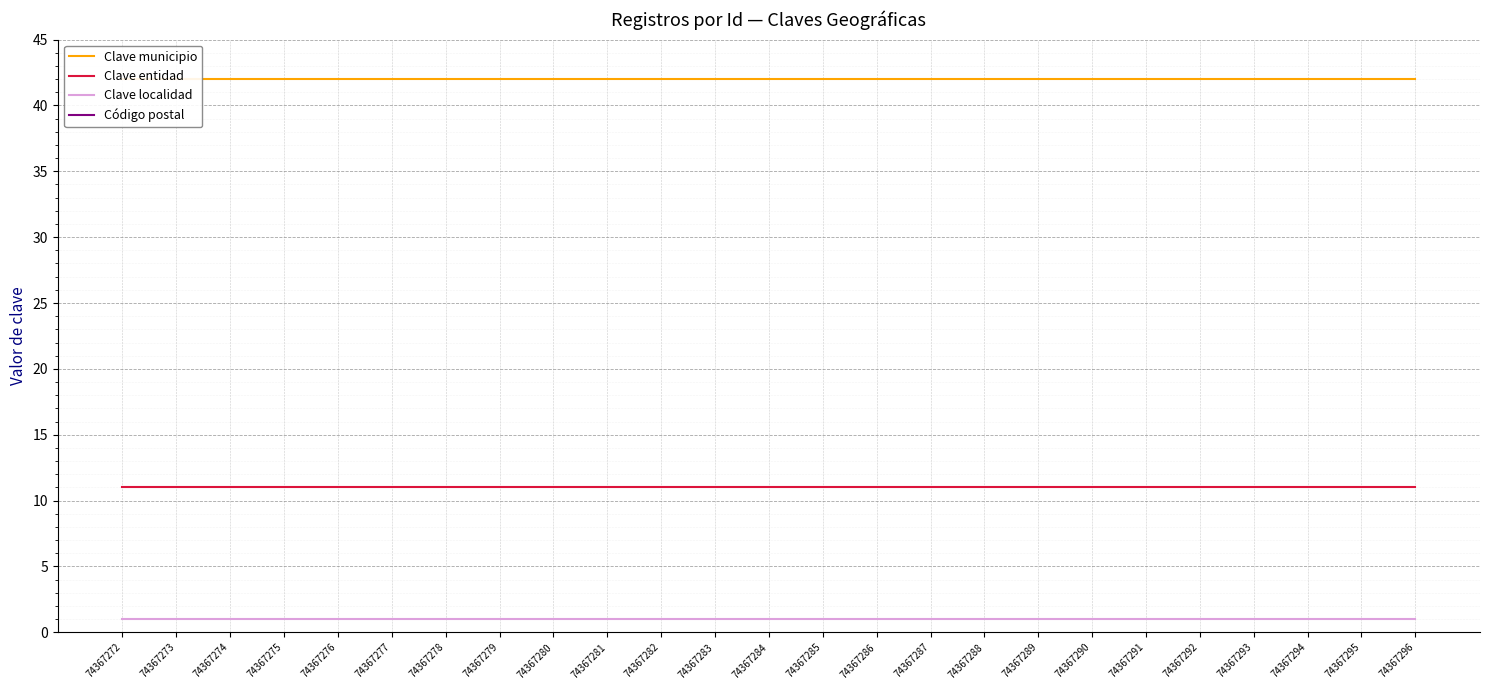

At which category is the sum across all series the highest?

74367272